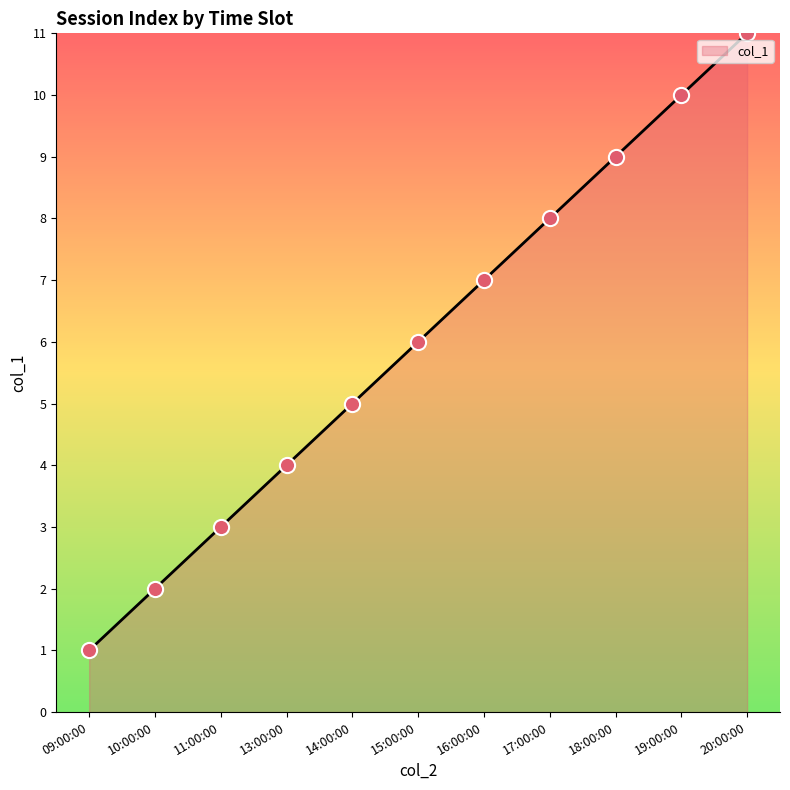

Which has a higher value, 18:00:00 or 17:00:00?

18:00:00